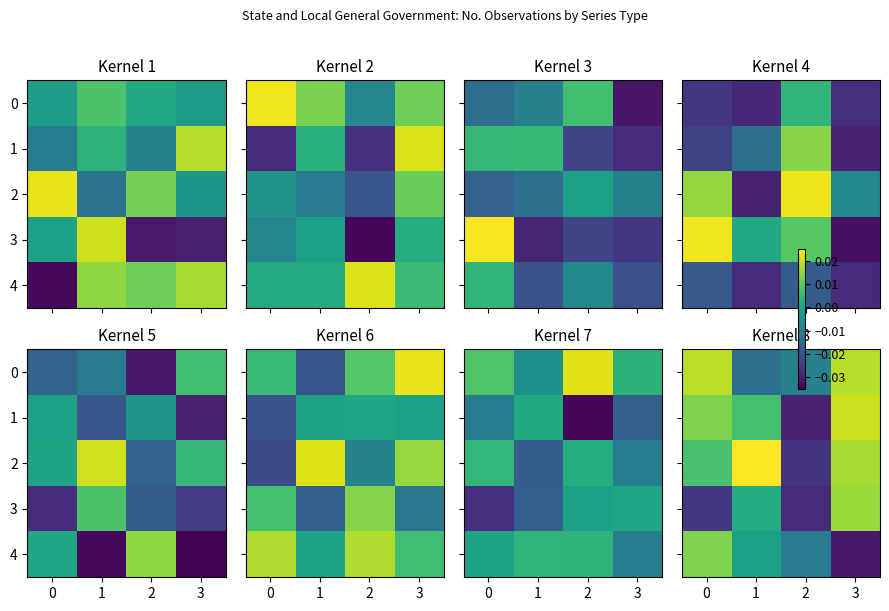

Count the 0 values in the range 0 to 1.

2